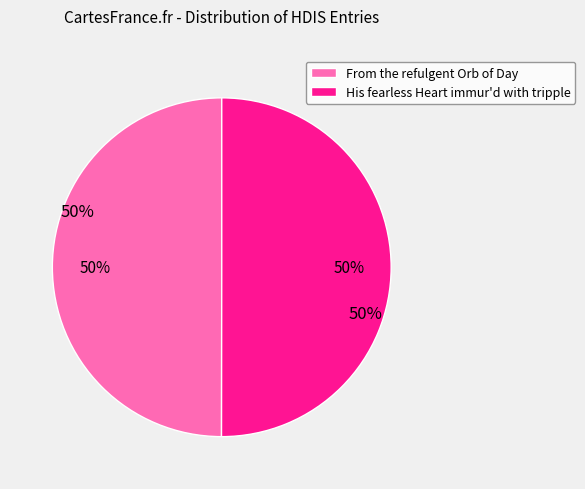

True or false: His fearless Heart immur'd with tripple accounts for 63% of the total.

False